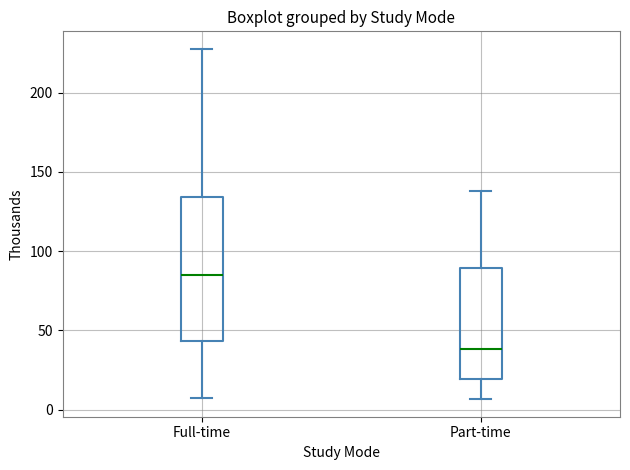

Where is the upper edge of the box for Part-time on the y-axis? The values are not printed on the chart, so give them approximately, as read against the axis.

90